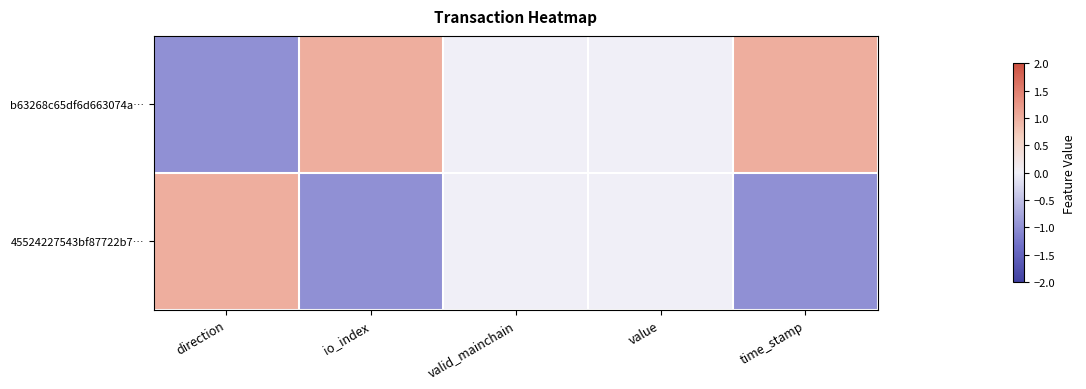

At which category is the sum across all series the highest?

direction